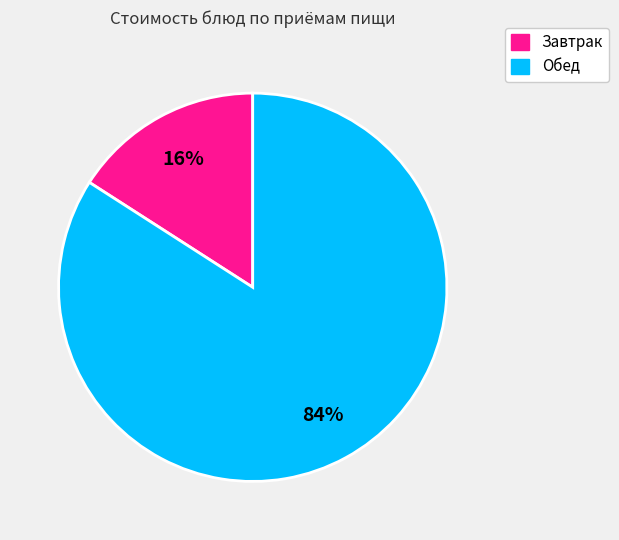

To the nearest percent, what is the average slice percentage?

50%